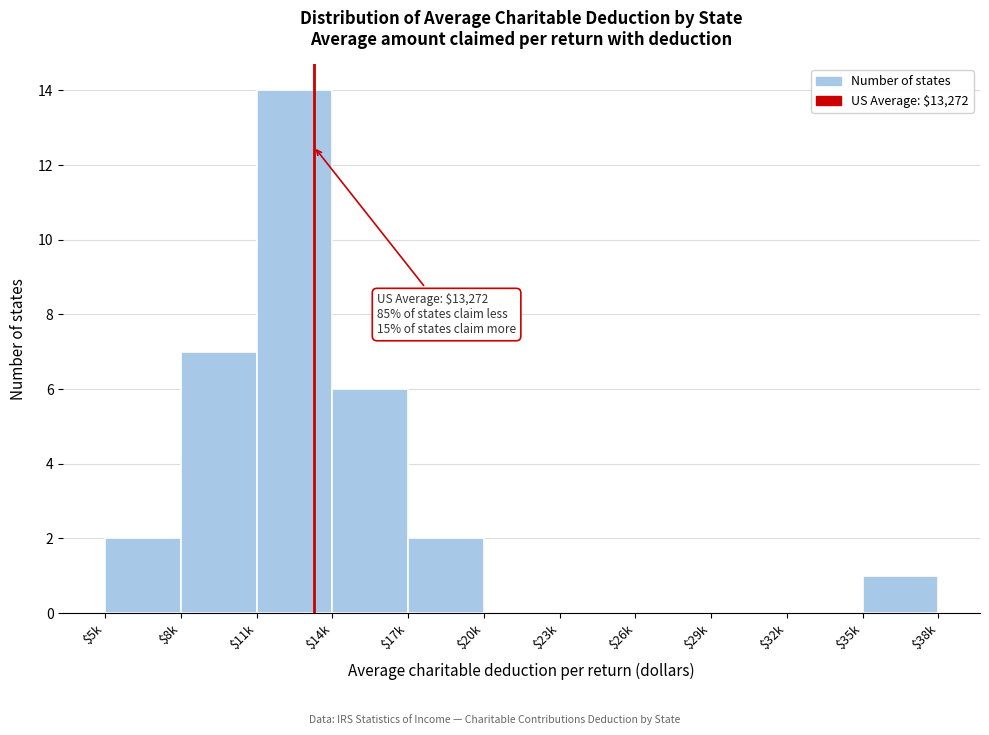

Is it true that the value at $35k is 1?

True